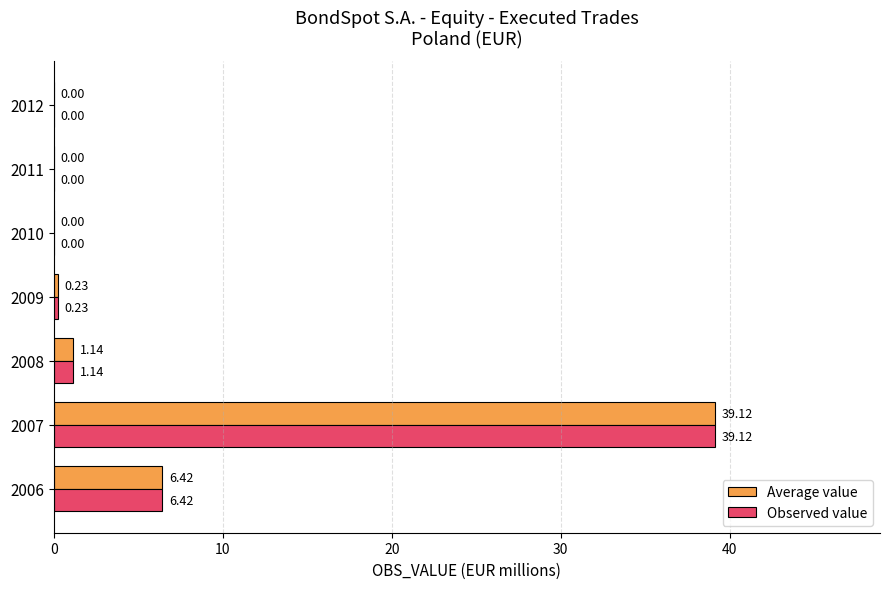

At which category is the sum across all series the highest?

2007